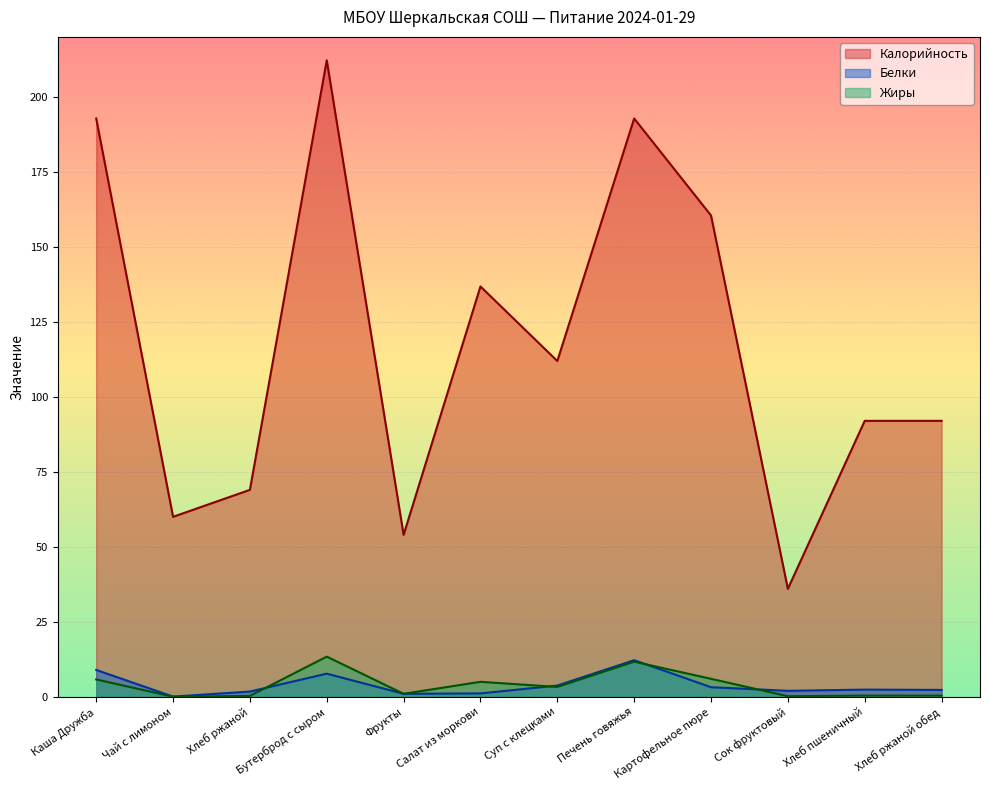

What is the label of the 12th point from the right?

Каша Дружба